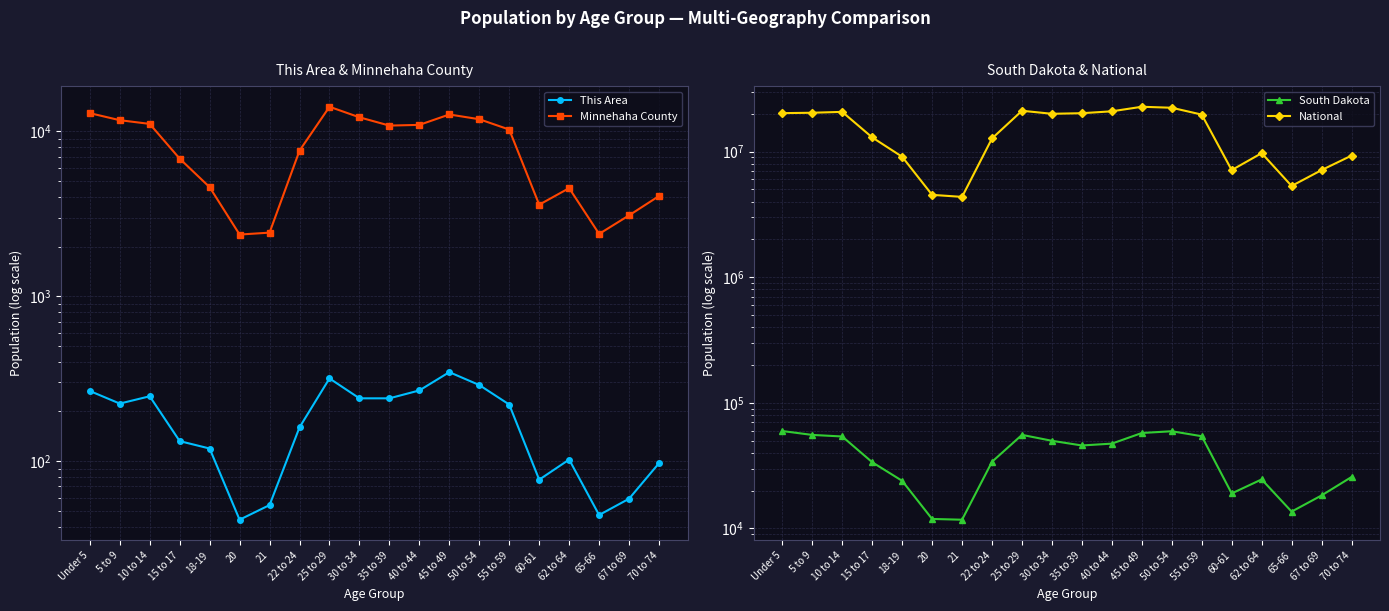

What is the sum of the Minnehaha County values at 18-19 and 55 to 59?

14854